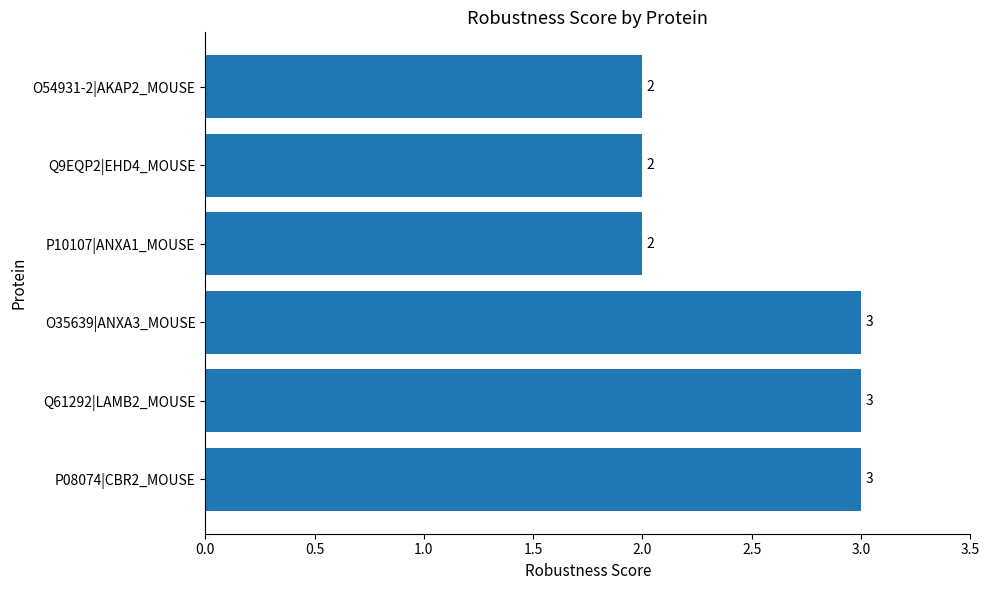

Which has a higher value, Q61292|LAMB2_MOUSE or O54931-2|AKAP2_MOUSE?

Q61292|LAMB2_MOUSE